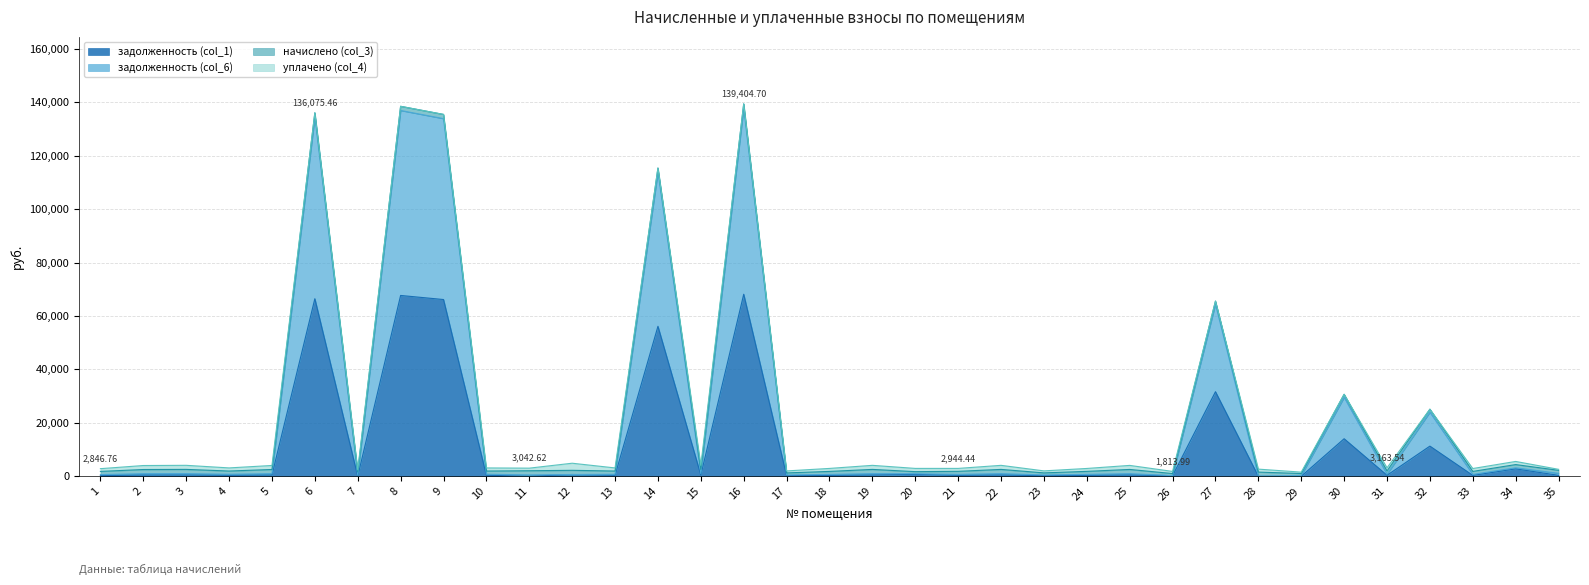

Does the chart have visible grid lines?

Yes